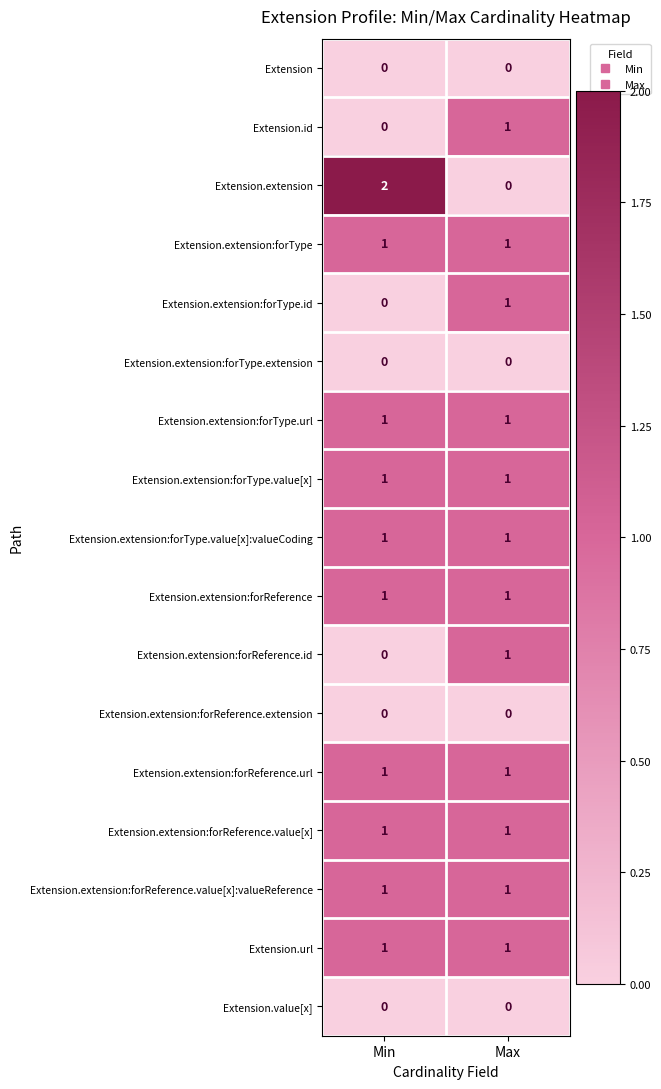

True or false: Extension.extension:forType.value[x] has a value of 2 at Min.

False